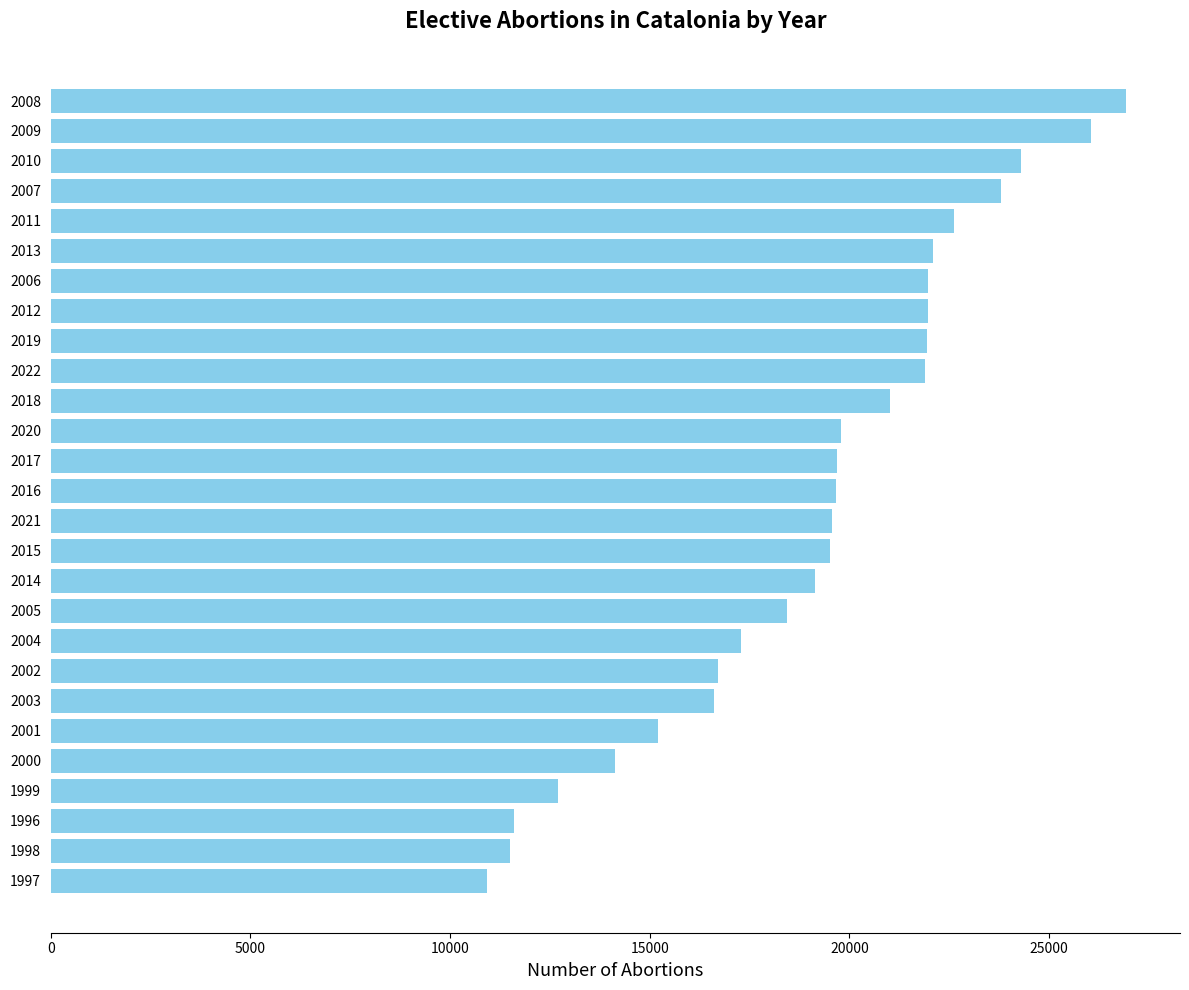

At which category does the chart reach its peak across all series?

2008